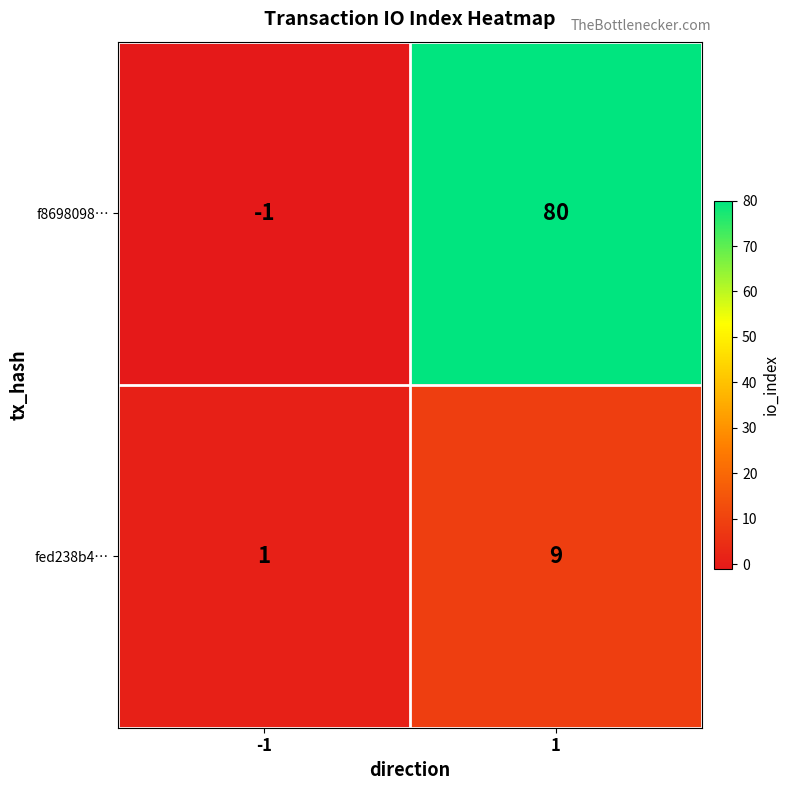

Which series has the largest total across all categories?

f8698098…